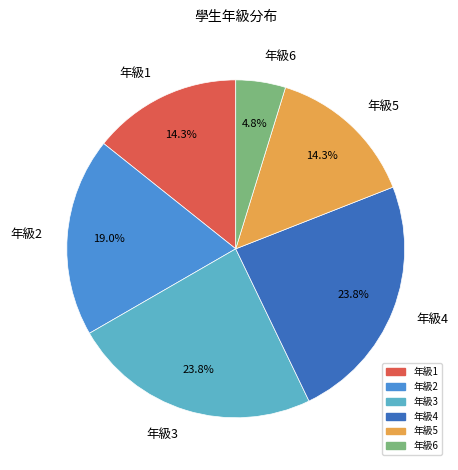

Approximately how many times larger is the value at 年級4 compared to 年級5?

1.7